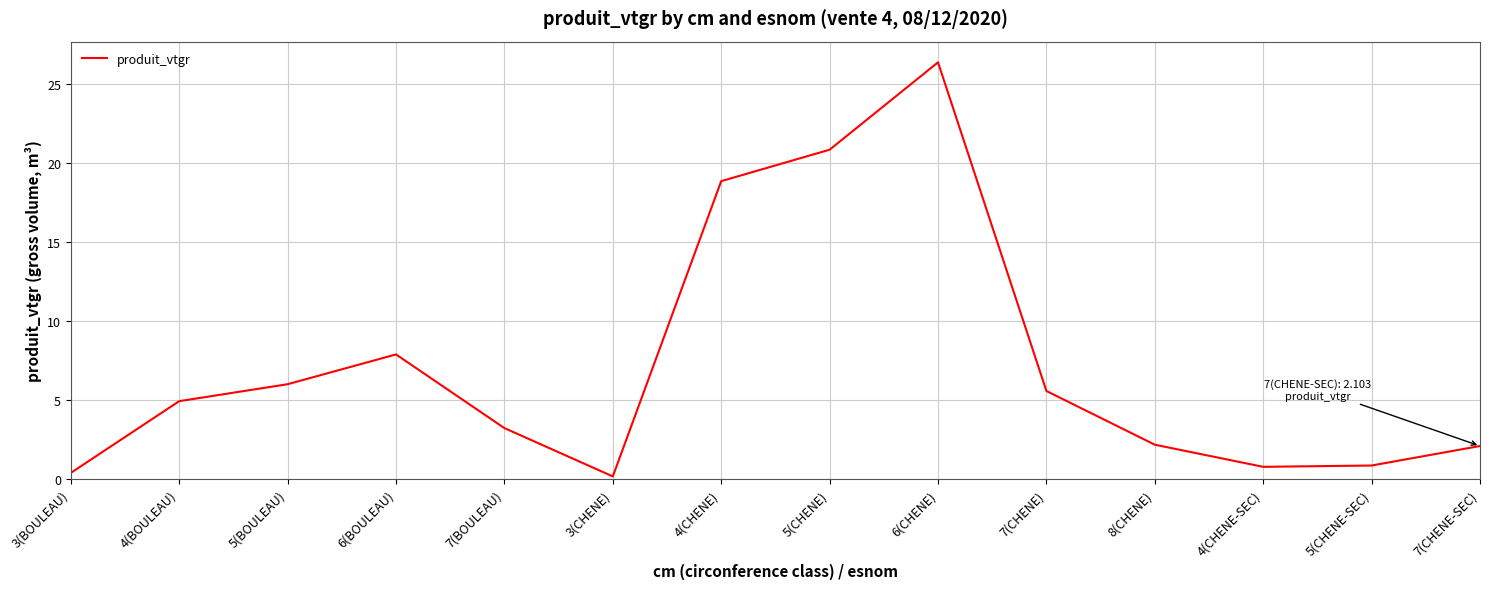

What is the difference between the maximum and minimum values?

26.2